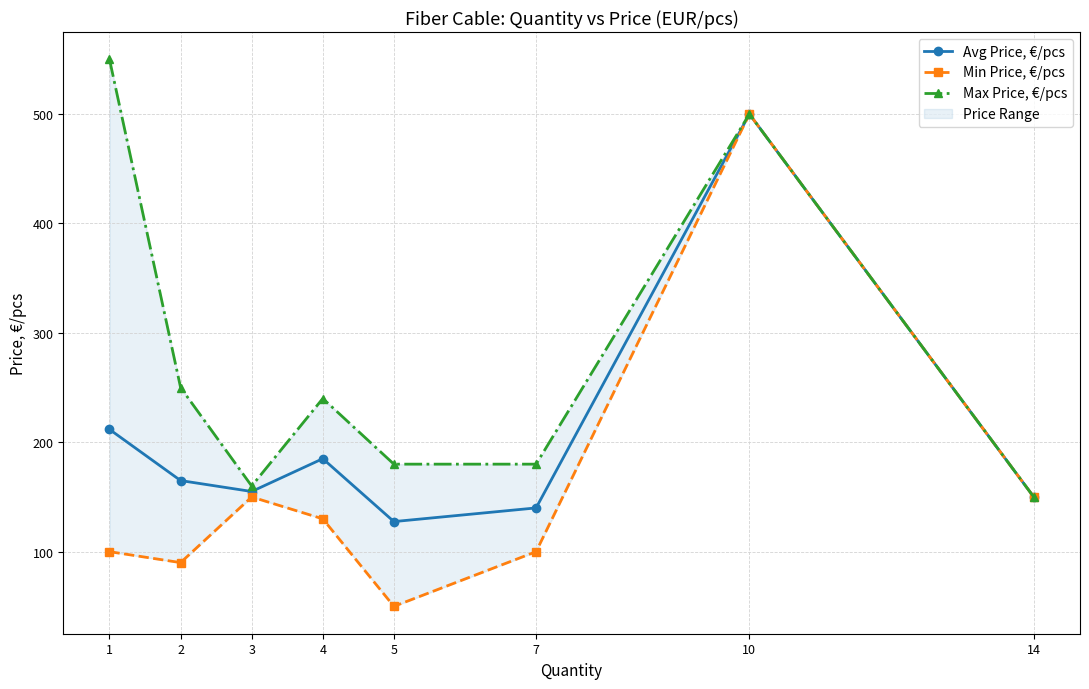

True or false: Min Price, €/pcs and Avg Price, €/pcs intersect in this chart.

False